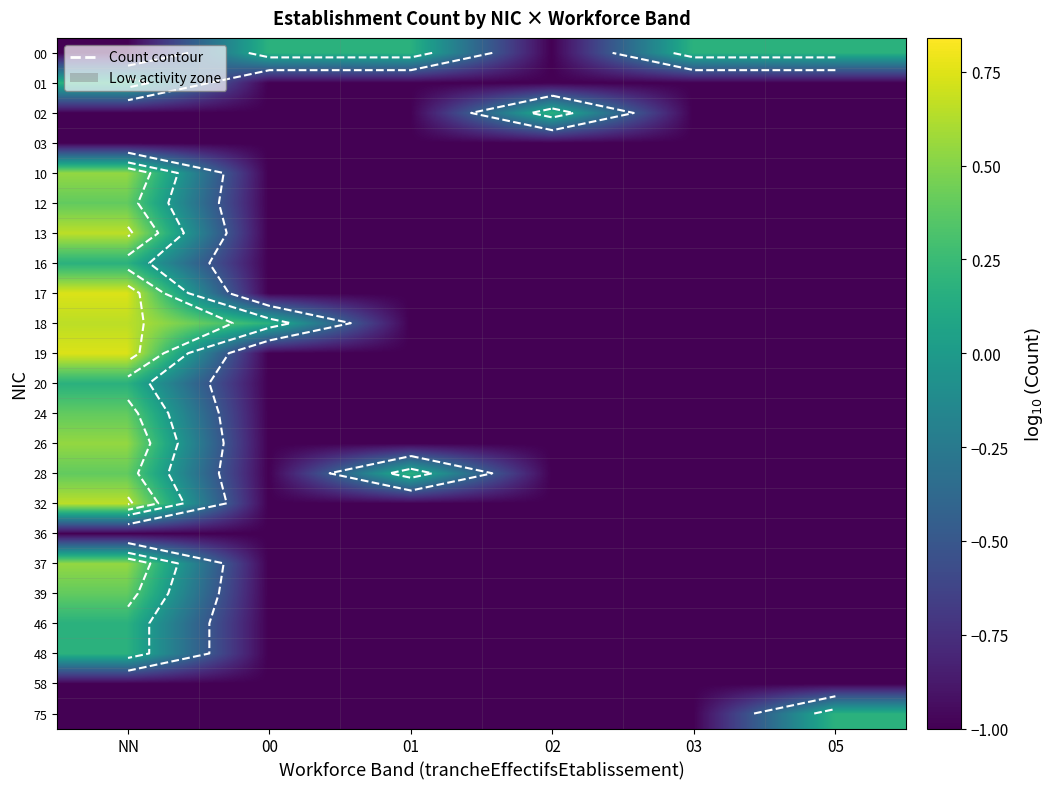

What is the average value of the 26 series?

-0.7